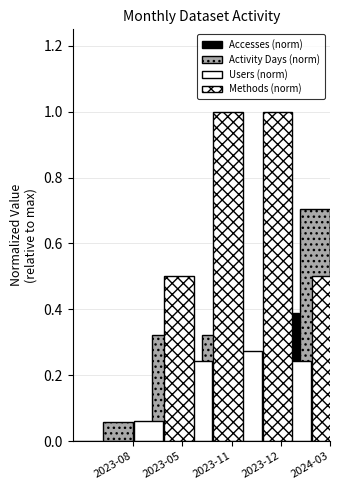

What is the average value of the Accesses (norm) series?

0.1